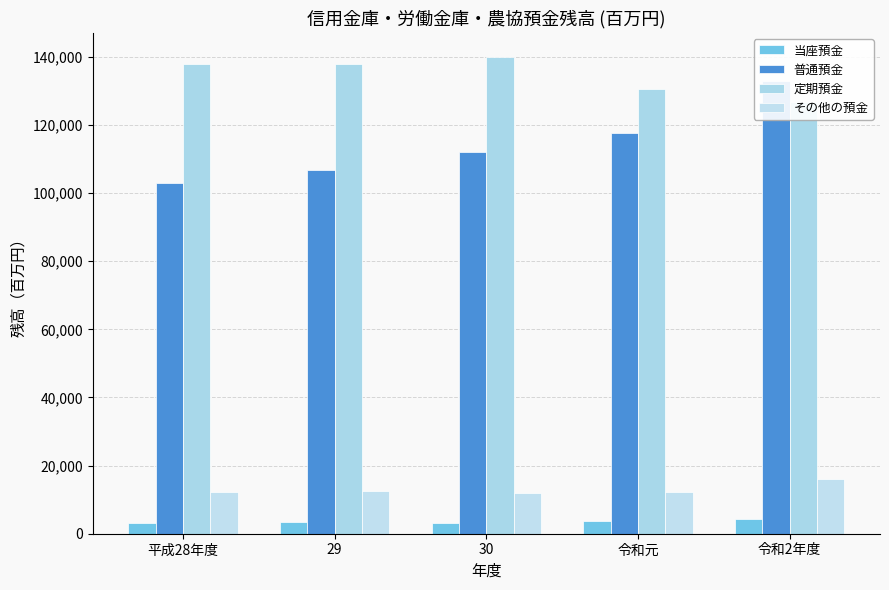

Does the chart contain stacked bars?

No